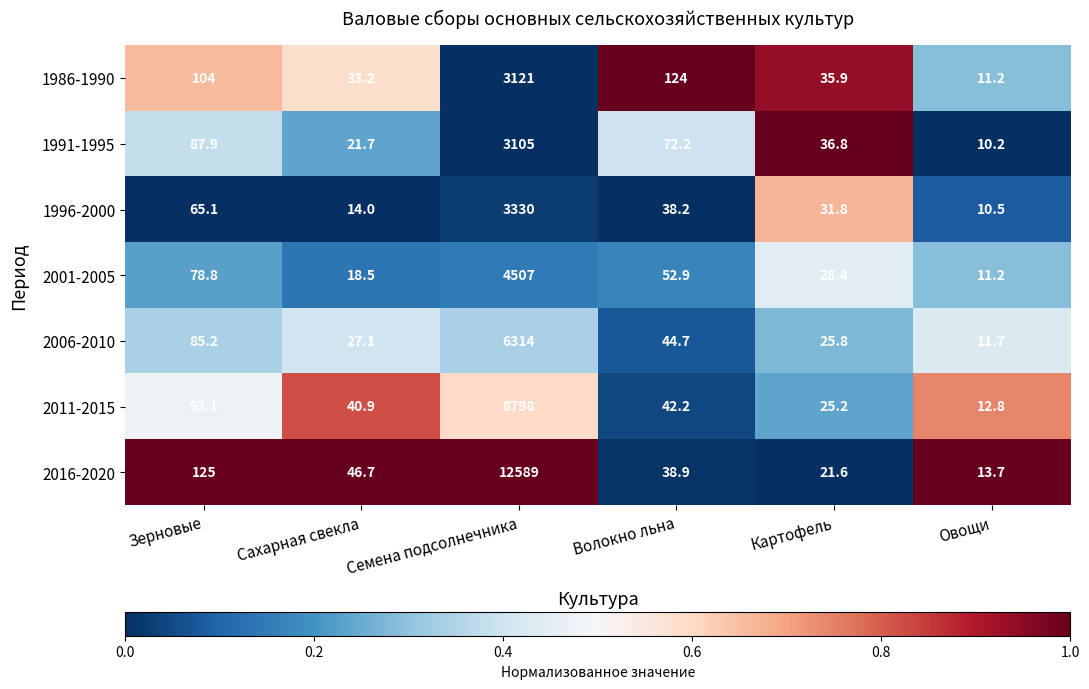

Which series has the largest range (max minus min)?

2016-2020